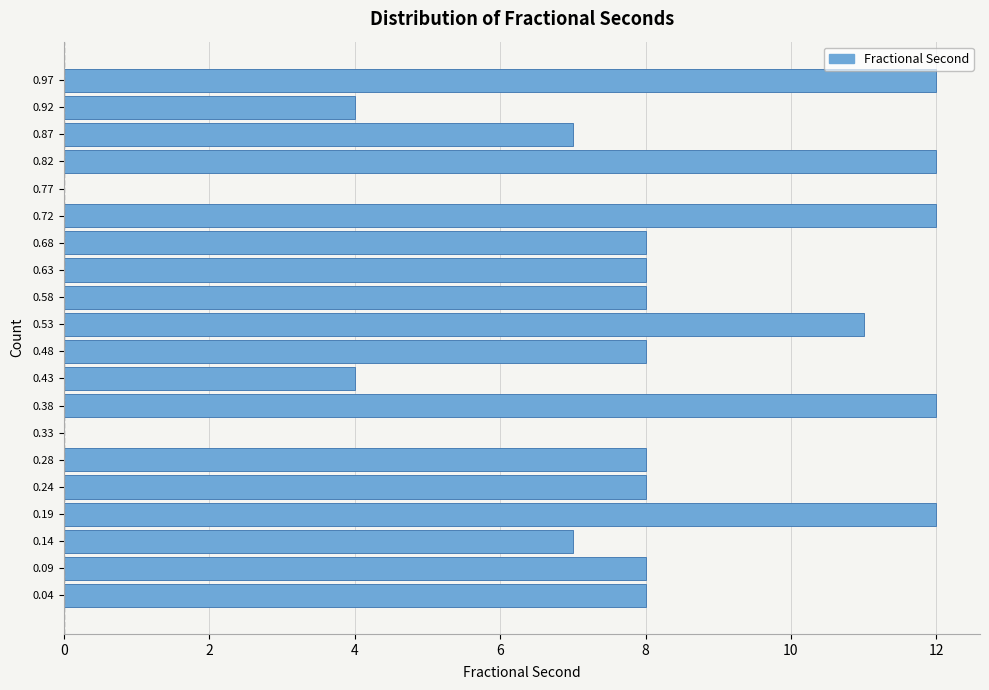

How long is the bar that spans 0.260 to 0.310 on the y-axis? Neither the bar edges nor the lengths are printed on the chart, so give them approximately, as read against the axes.

8